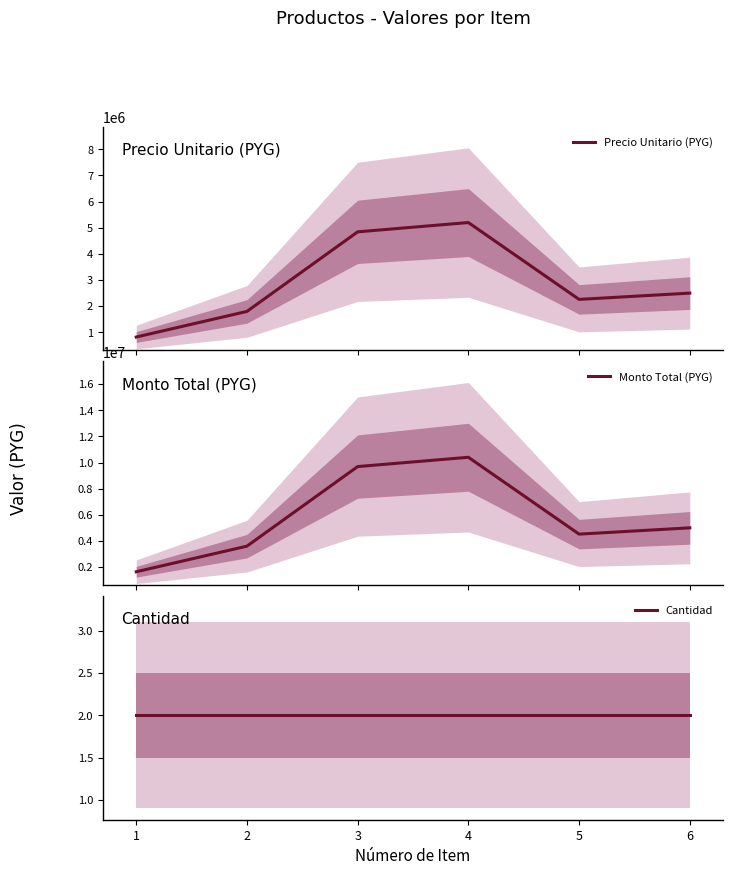

Which series has the widest spread of values?

Monto Total (PYG)